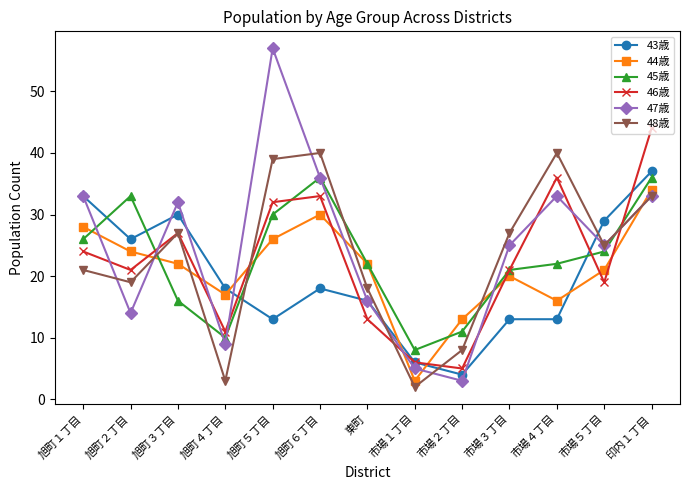

Which series changed the most between 旭町２丁目 and 旭町５丁目?

47歳